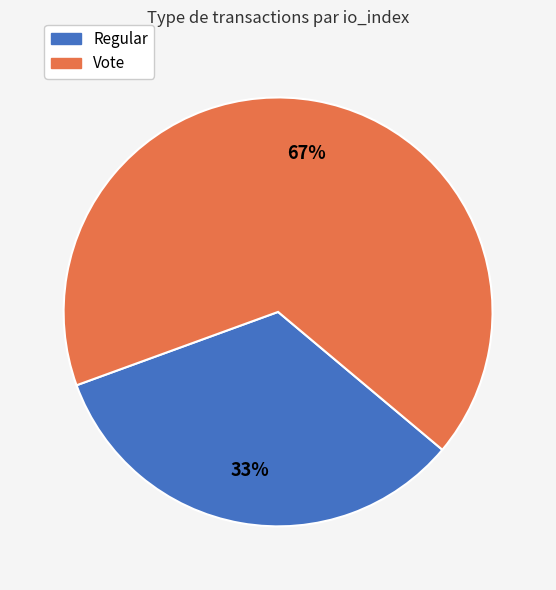

Rank the categories by value from lowest to highest.

Regular, Vote